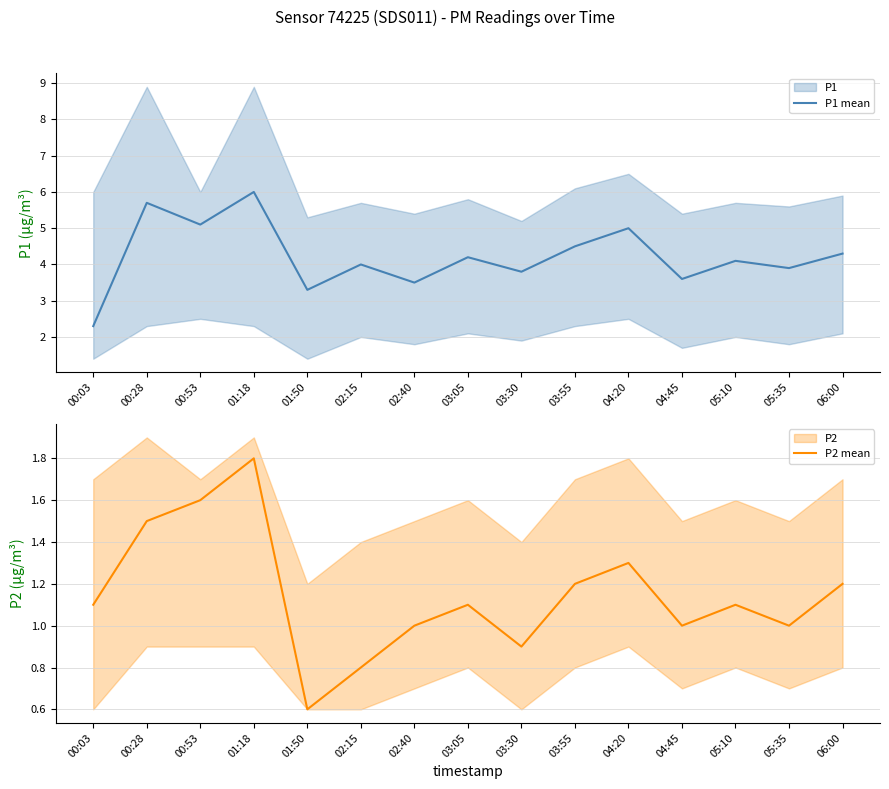

Between 00:53 and 06:00, which series saw the biggest shift?

P1 mean